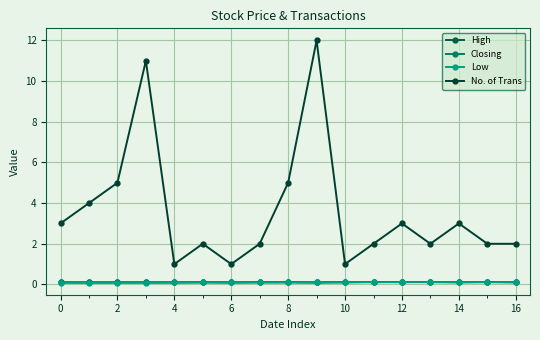

Does the chart have visible grid lines?

Yes